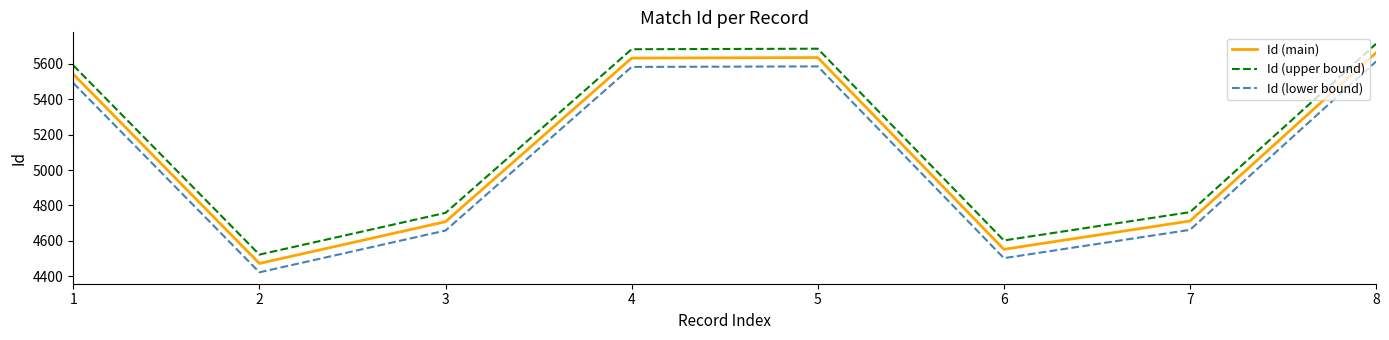

Rank the series by their average value, from highest to lowest.

Id (upper bound), Id (main), Id (lower bound)